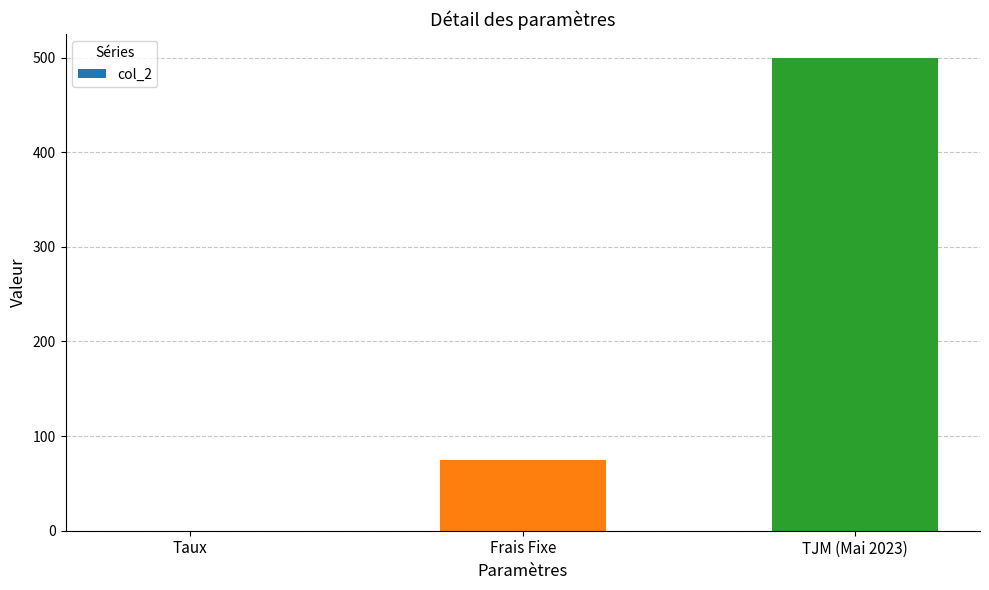

What is the sum of all values?

575.1